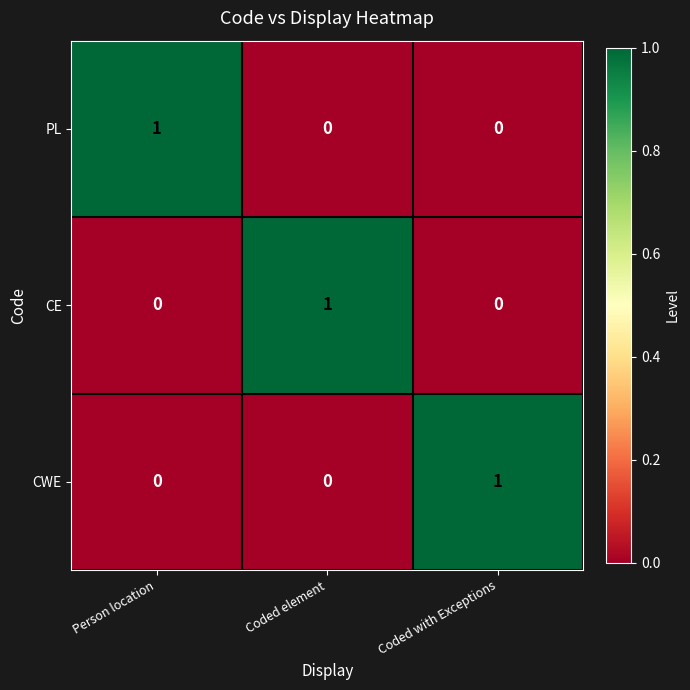

At how many categories does at least one series exceed 0?

3